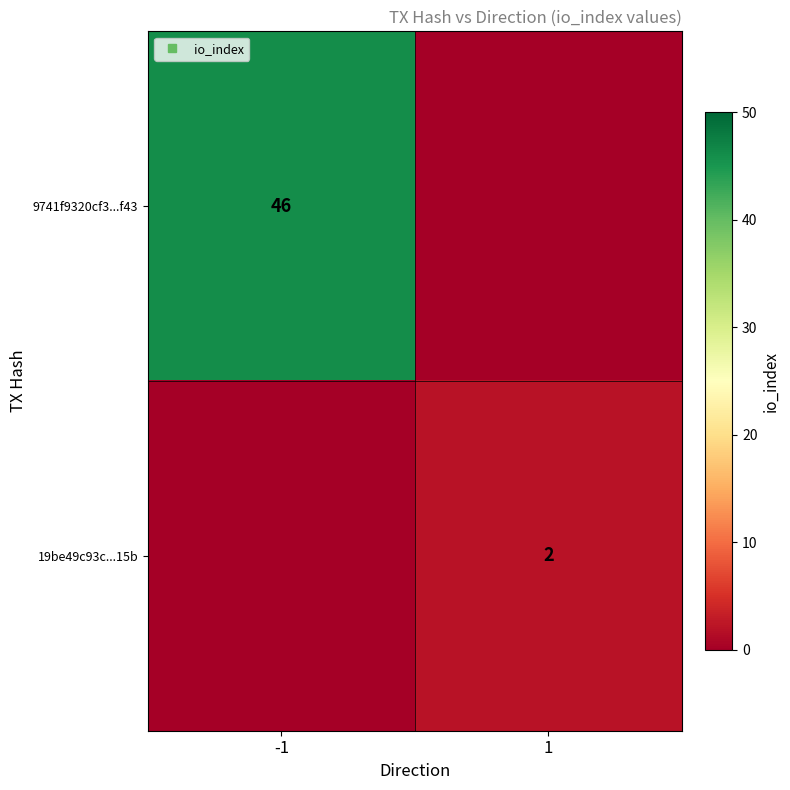

What is the difference between the highest and lowest values at 1?

2